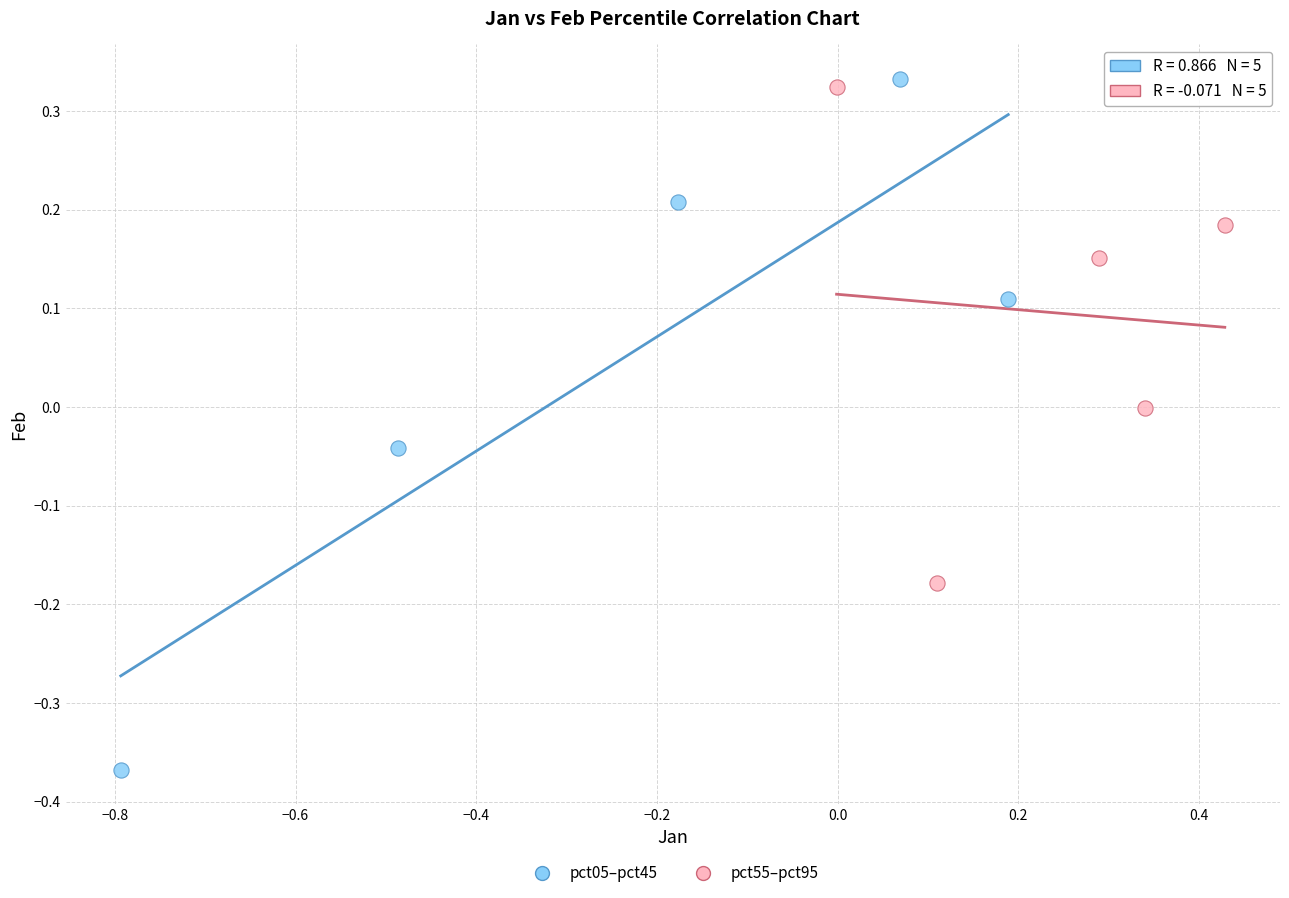

Which series has the widest spread of Y values?

pct05–pct45